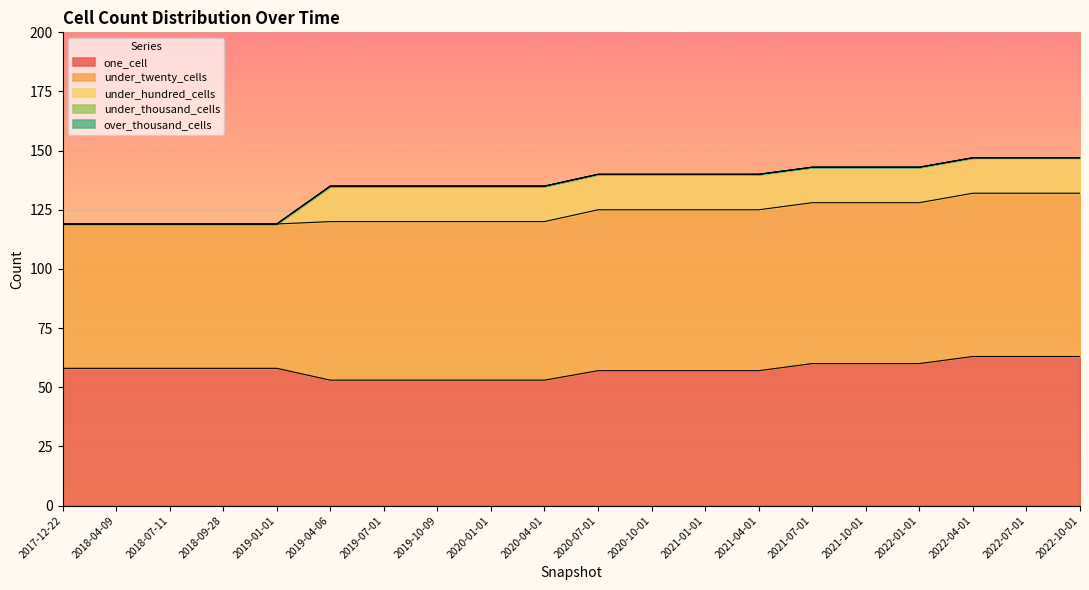

Rank the categories by under_thousand_cells value from lowest to highest.

2017-12-22, 2018-04-09, 2018-07-11, 2018-09-28, 2019-01-01, 2019-04-06, 2019-07-01, 2019-10-09, 2020-01-01, 2020-04-01, 2020-07-01, 2020-10-01, 2021-01-01, 2021-04-01, 2021-07-01, 2021-10-01, 2022-01-01, 2022-04-01, 2022-07-01, 2022-10-01